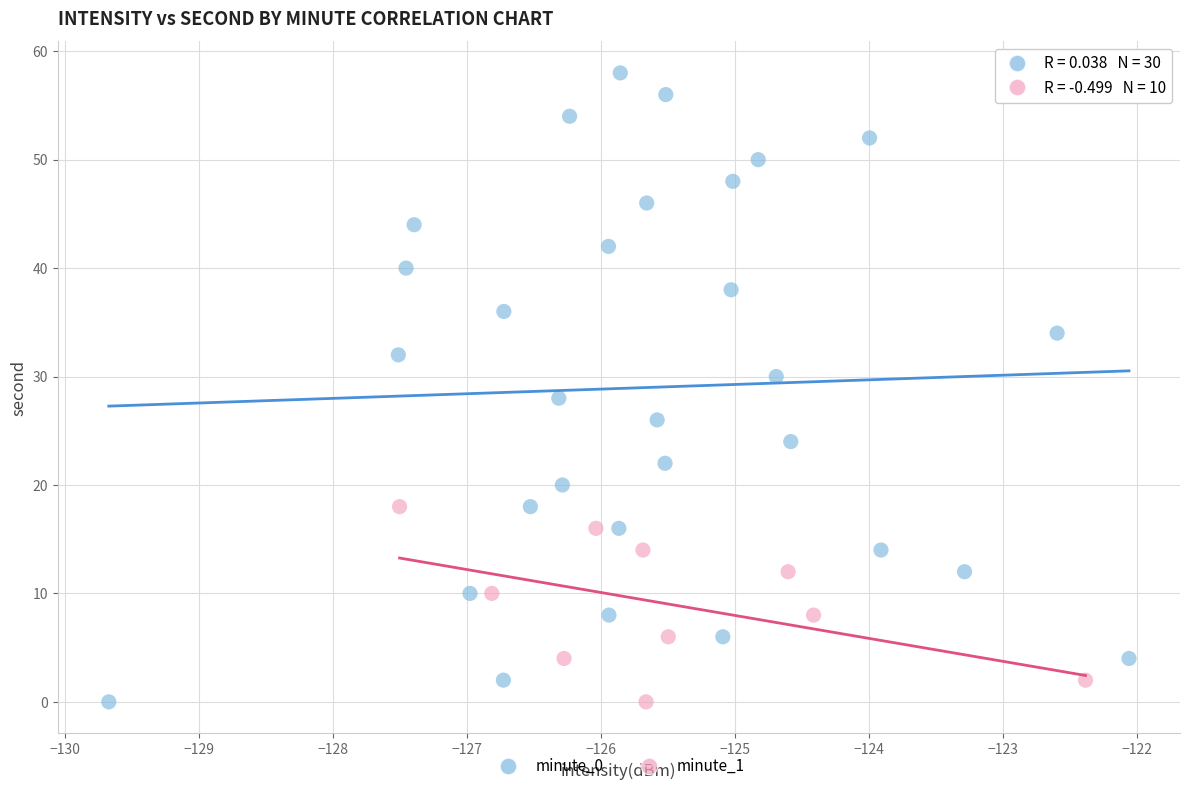

Which series has the widest spread of Y values?

minute_0